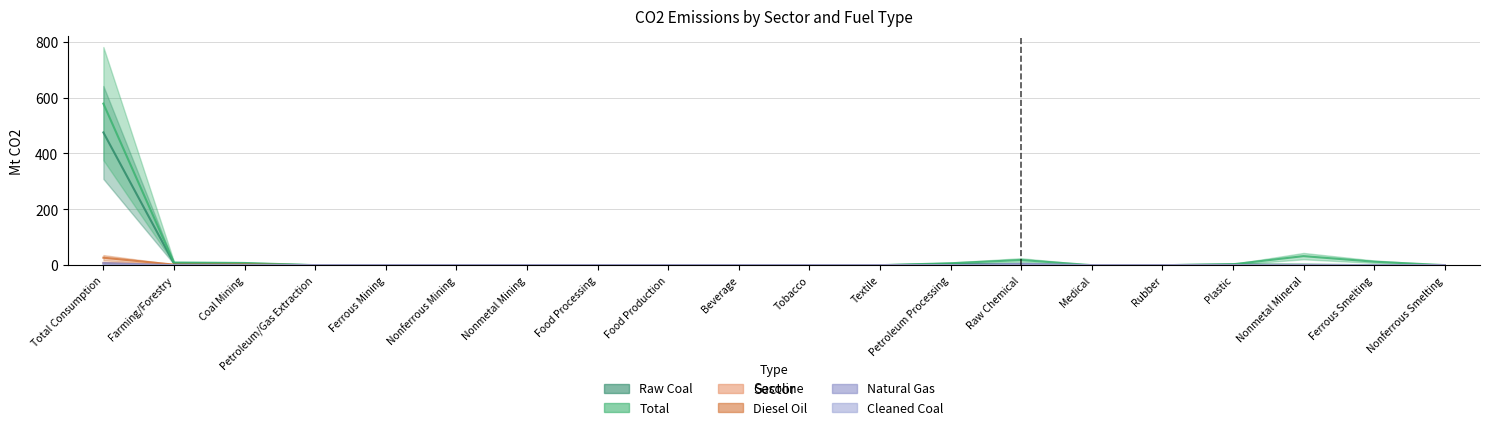

How many positive values does the Gasoline series have?

19